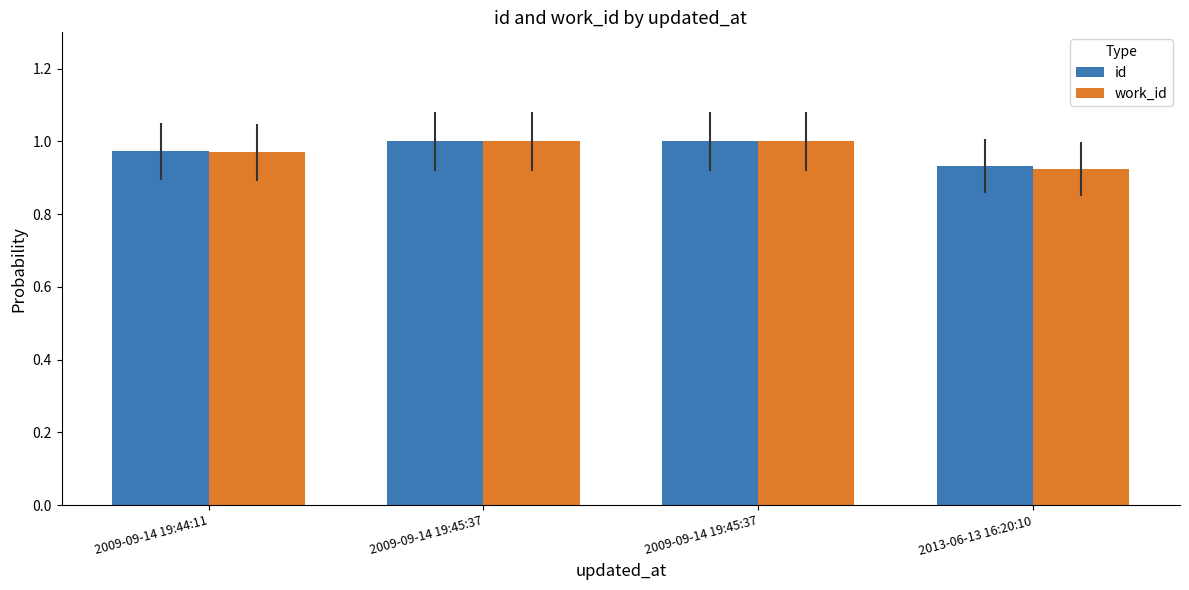

Reading left to right, list all the values displayed in this chart.

id: 2009-09-14 19:44:11=1.0	2009-09-14 19:45:37=1.0	2009-09-14 19:45:37=1.0	2013-06-13 16:20:10=0.9
work_id: 2009-09-14 19:44:11=1.0	2009-09-14 19:45:37=1.0	2009-09-14 19:45:37=1.0	2013-06-13 16:20:10=0.9